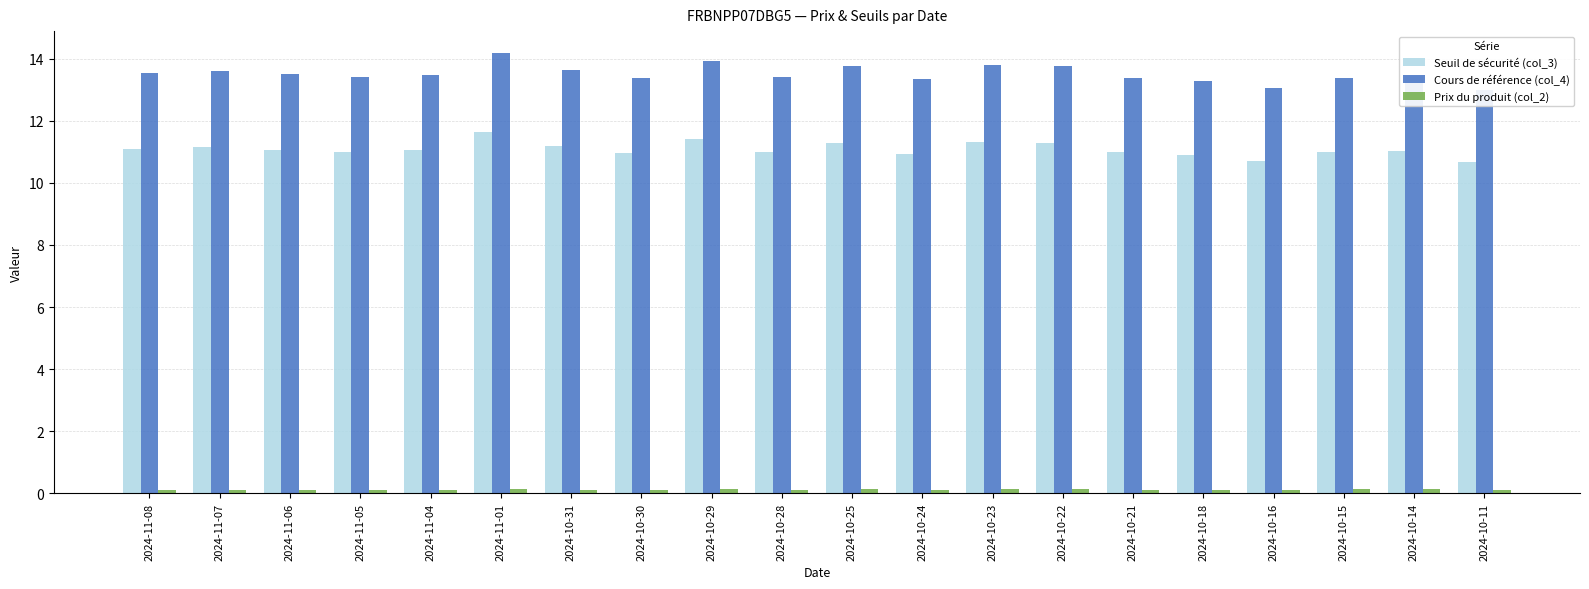

Does the chart contain any negative values?

No